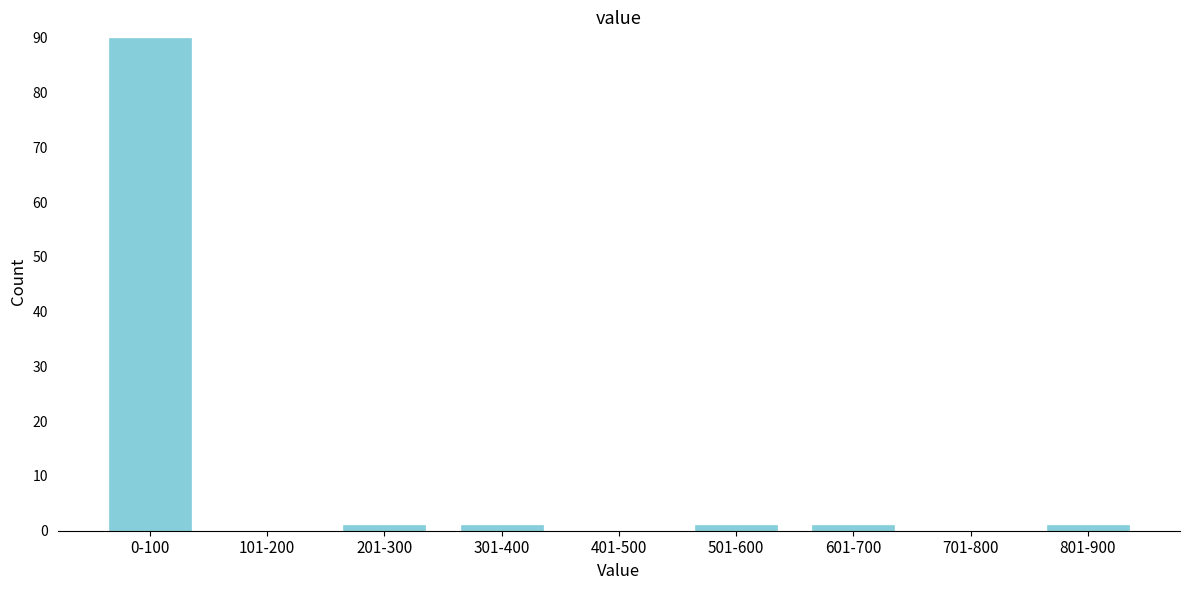

Reading right to left, list all the values displayed in this chart.

801-900=1	701-800=0	601-700=1	501-600=1	401-500=0	301-400=1	201-300=1	101-200=0	0-100=90